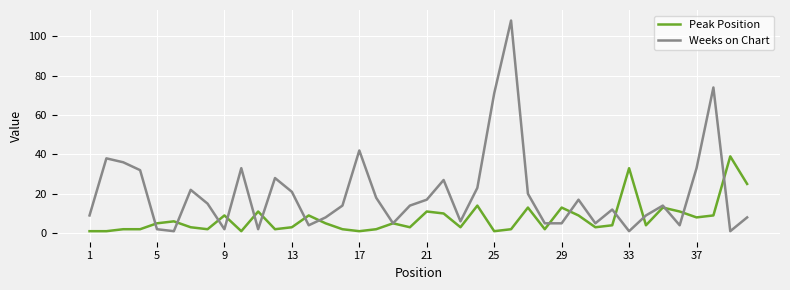

Count the number of categories in the chart.

40